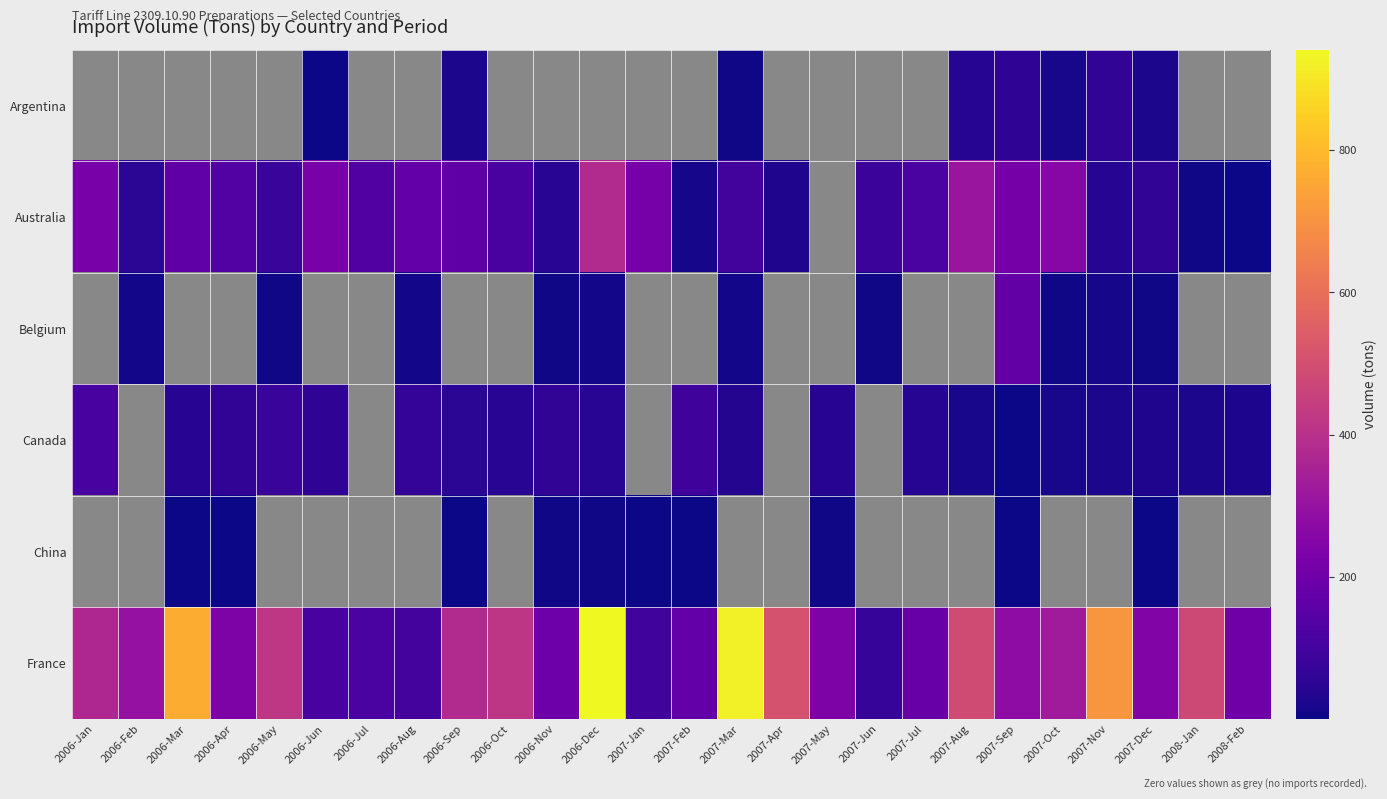

Count the number of data series in this chart.

6